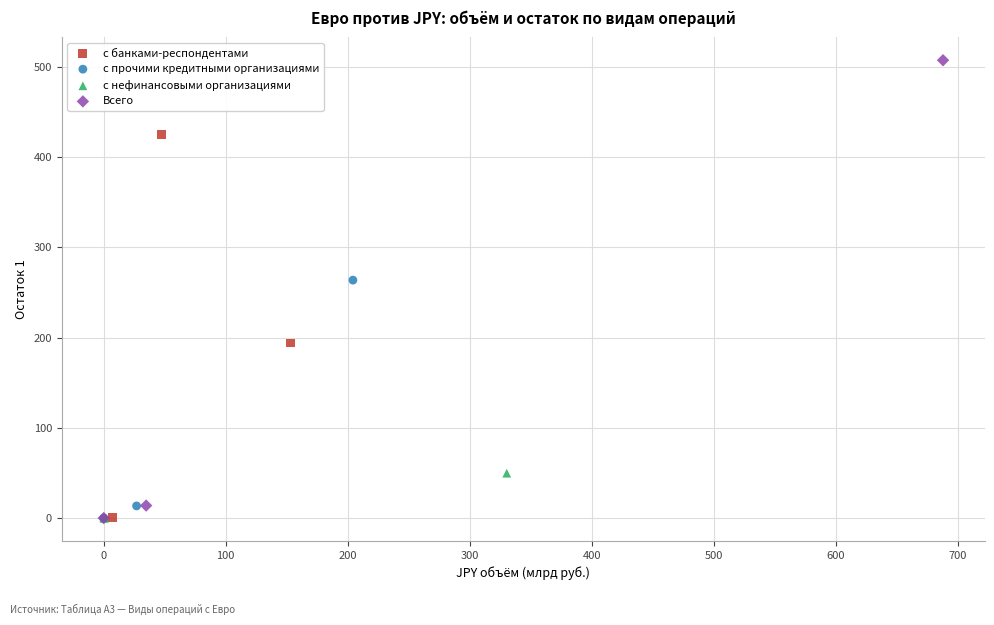

What are all the series names shown in the legend?

с банками-респондентами, с прочими кредитными организациями, с нефинансовыми организациями, Всего